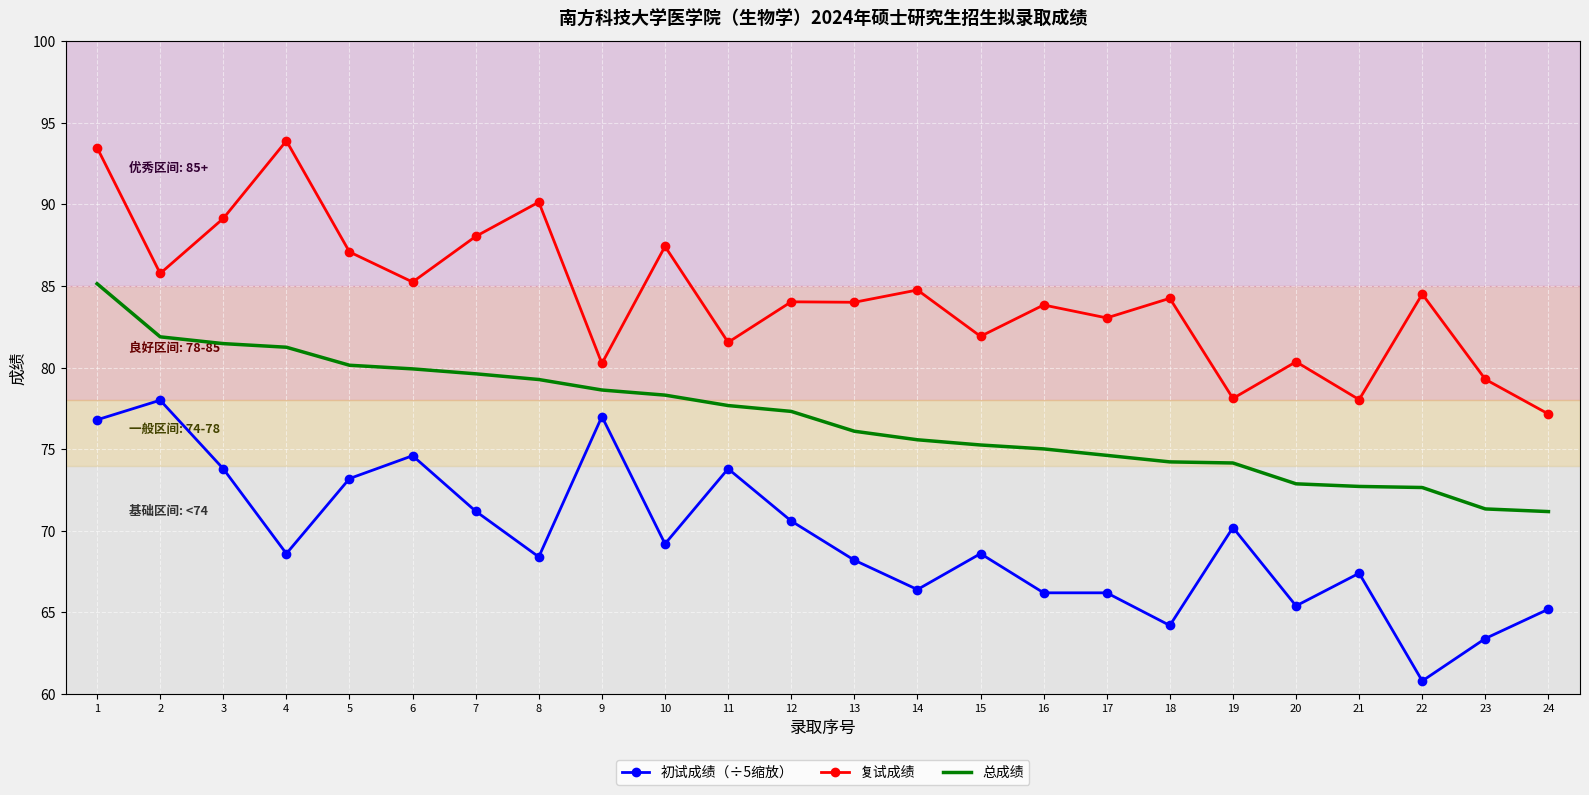

What is the difference between the second highest and minimum values in the 初试成绩（÷5缩放） series?

16.2